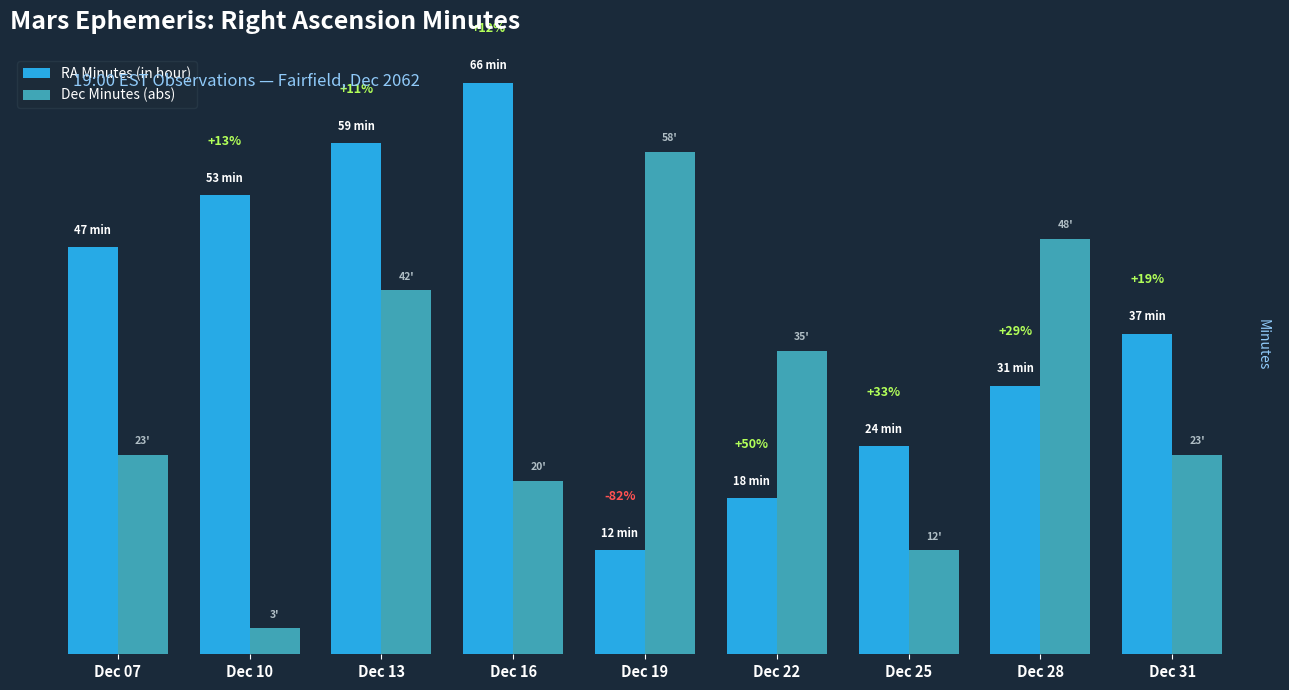

Does the chart contain stacked bars?

No